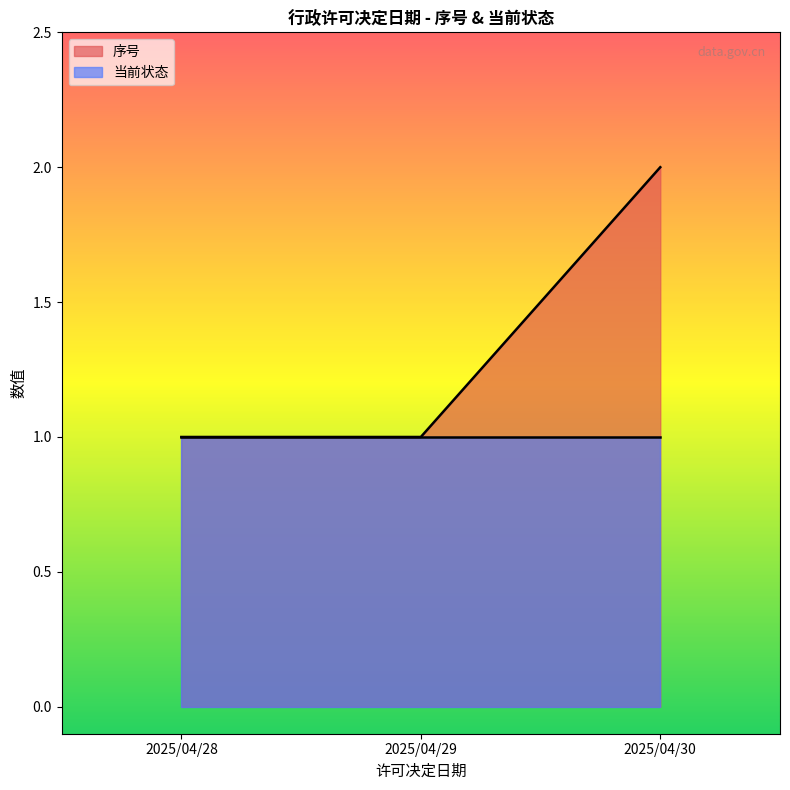

Which label corresponds to the largest value in the chart?

2025/04/30